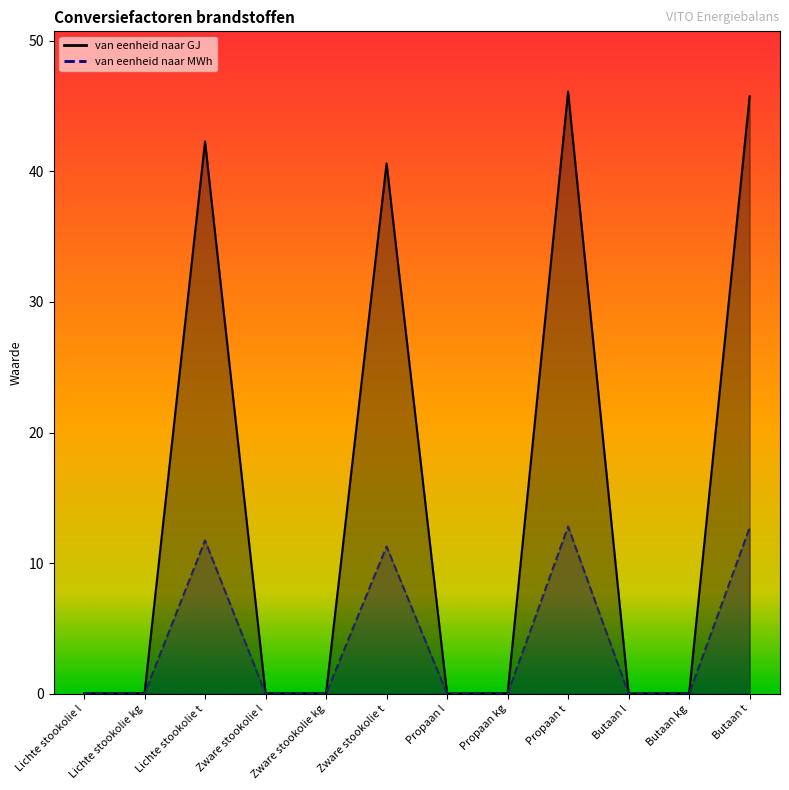

Which category has the lowest value in the van eenheid naar MWh series?

Propaan l